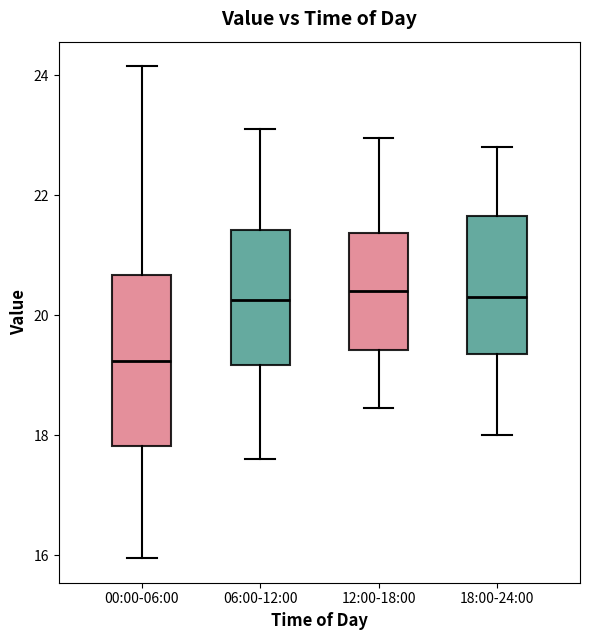

Where does the median line of the box for 18:00-24:00 sit on the y-axis? The values are not printed on the chart, so give them approximately, as read against the axis.

20.4